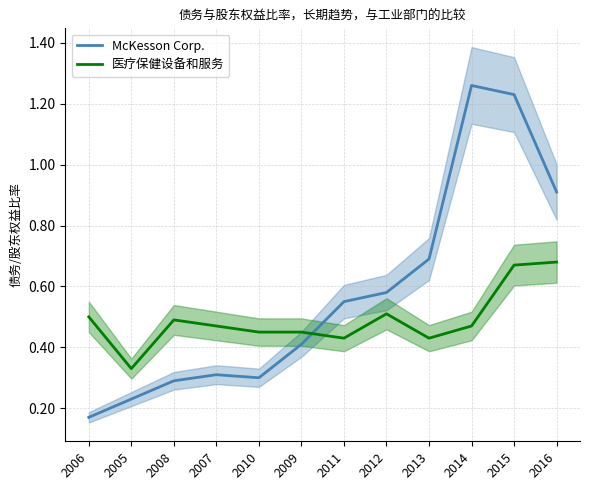

How many data points does each series have?

12